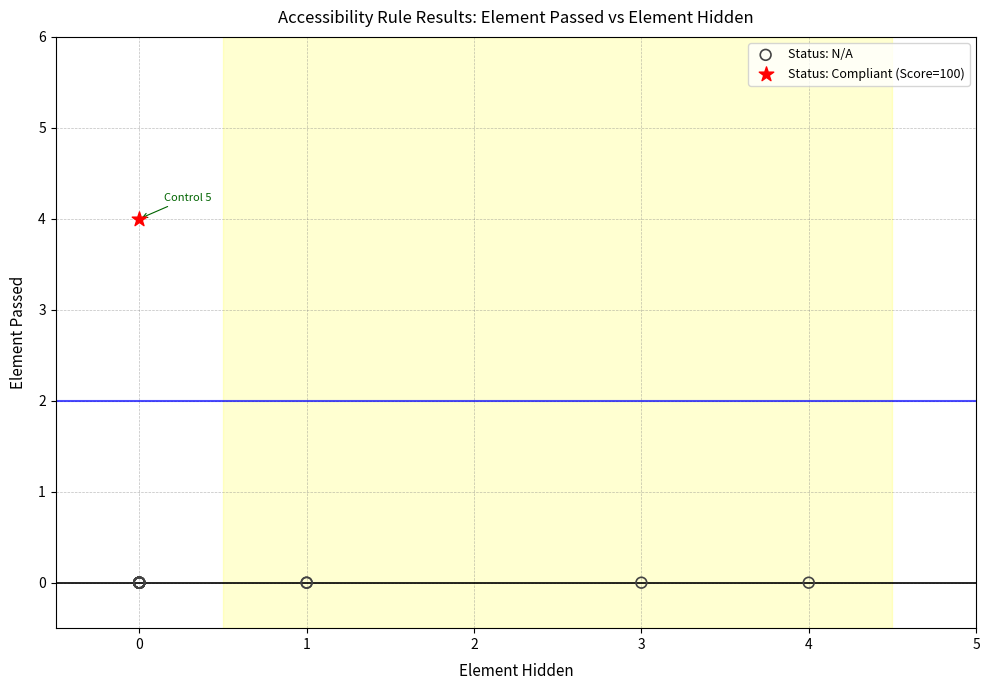

Which series reaches the maximum Y coordinate?

Status: Compliant (Score=100)